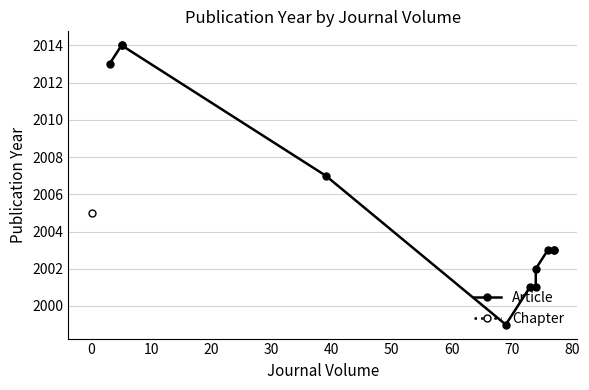

What is the greatest value displayed?

2014